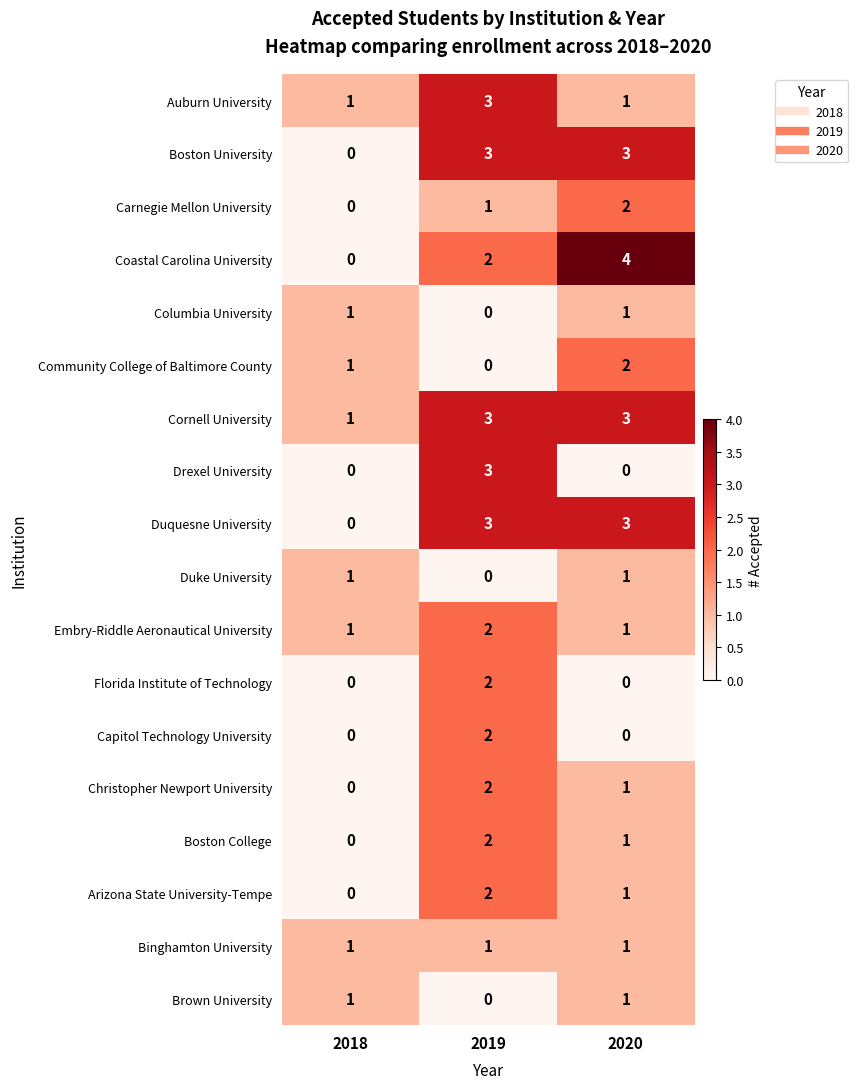

Rank the categories by Community College of Baltimore County value from highest to lowest.

2020, 2018, 2019